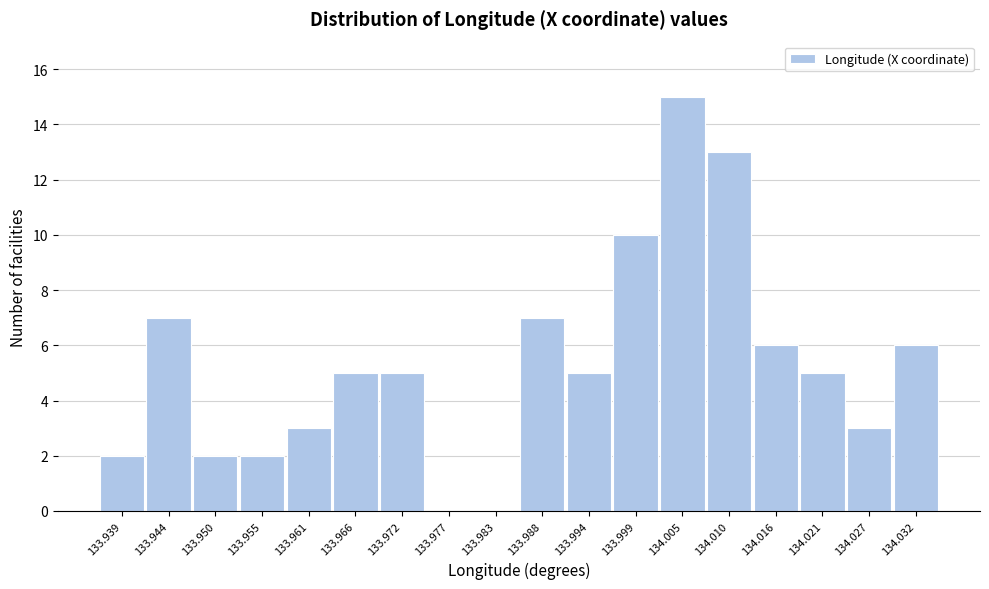

Reading right to left, transcribe all the data shown in this chart.

134.032=6	134.027=3	134.021=5	134.016=6	134.010=13	134.005=15	133.999=10	133.994=5	133.988=7	133.983=0	133.977=0	133.972=5	133.966=5	133.961=3	133.955=2	133.950=2	133.944=7	133.939=2